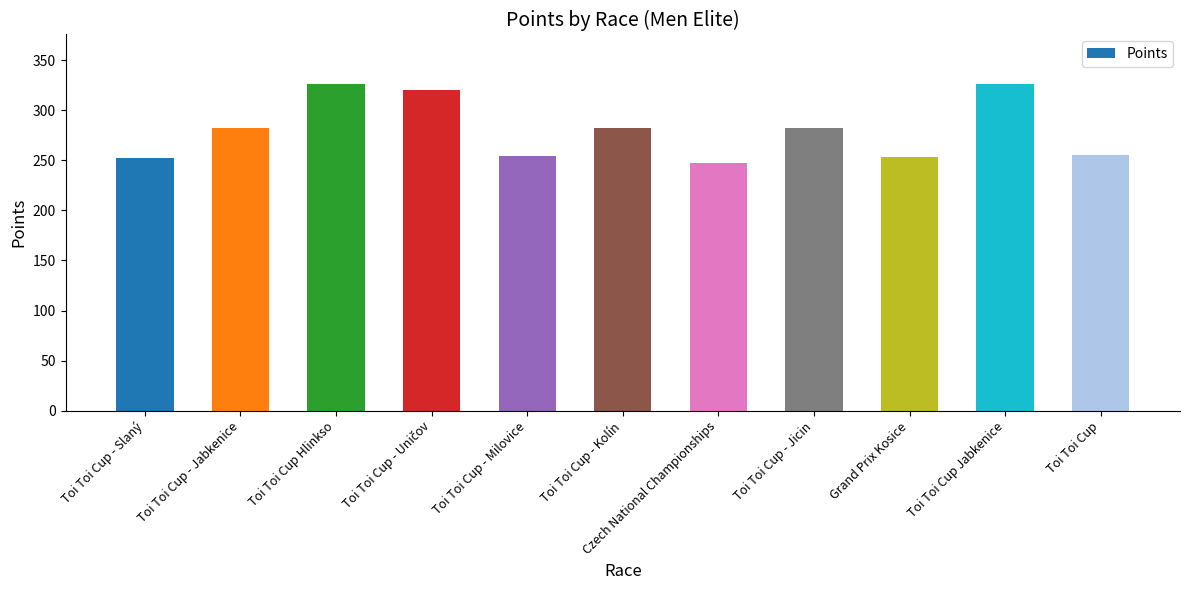

What position from the left is Toi Toi Cup - Kolín?

6